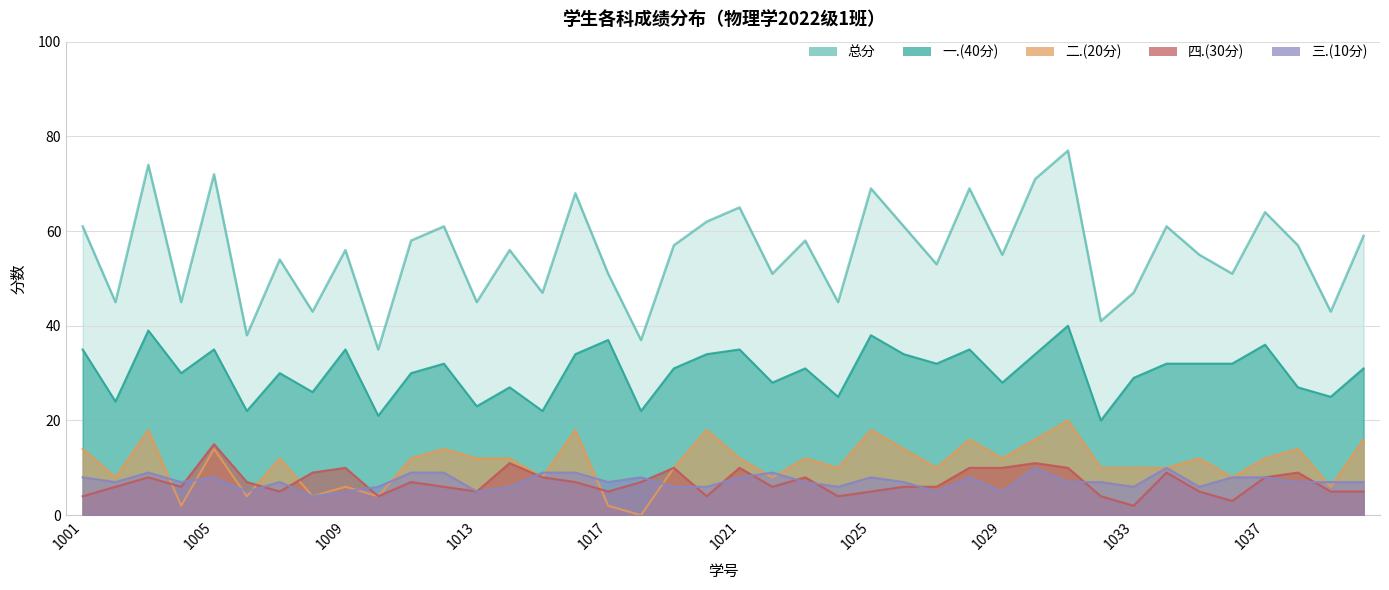

Which series has the largest total across all categories?

总分